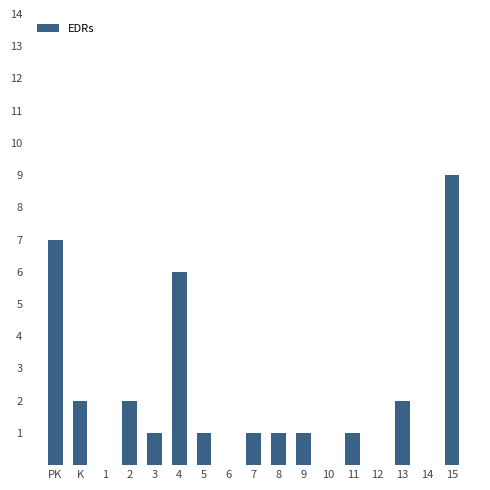

Are the bars horizontal?

No